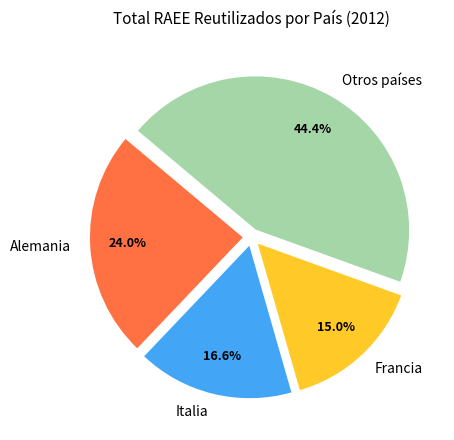

What portion of the pie excludes Alemania?

76.0%